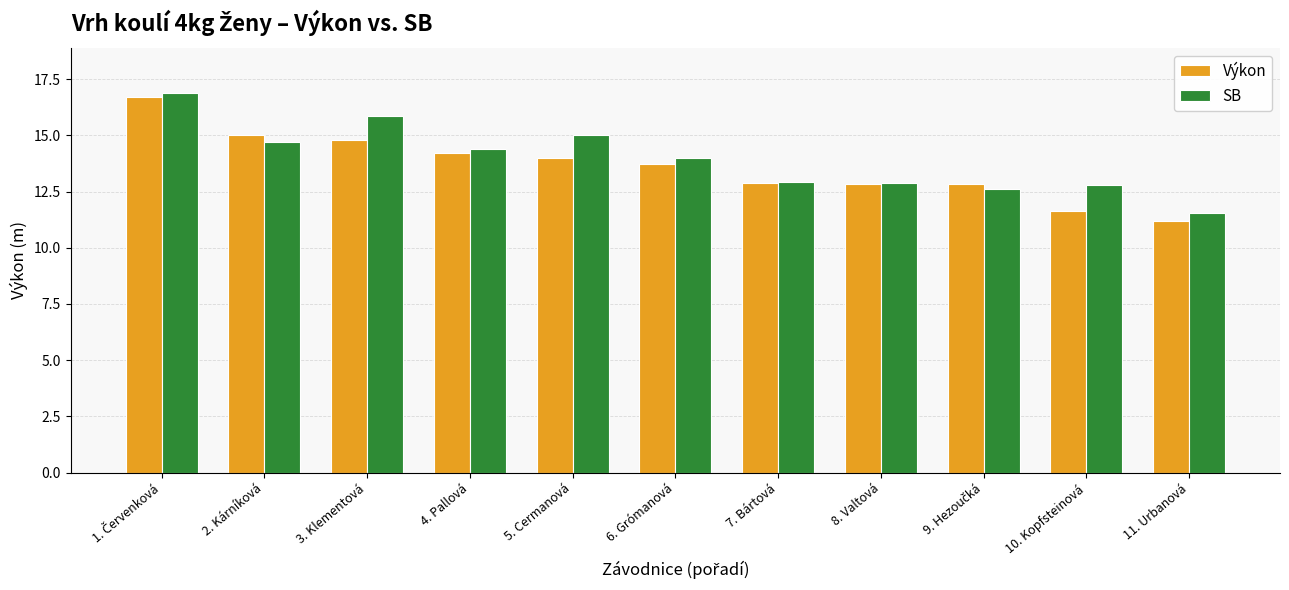

What is the difference between the highest and lowest values at 10. Kopfsteinová?

1.2